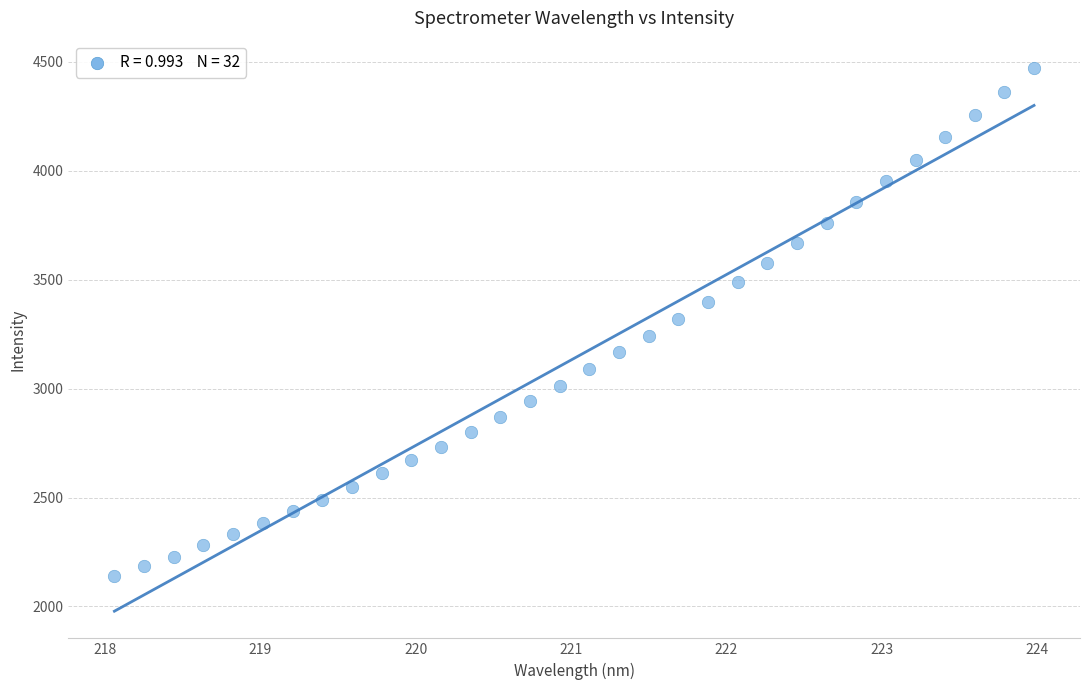

What is the range of Y values (max minus min)?

2334.2